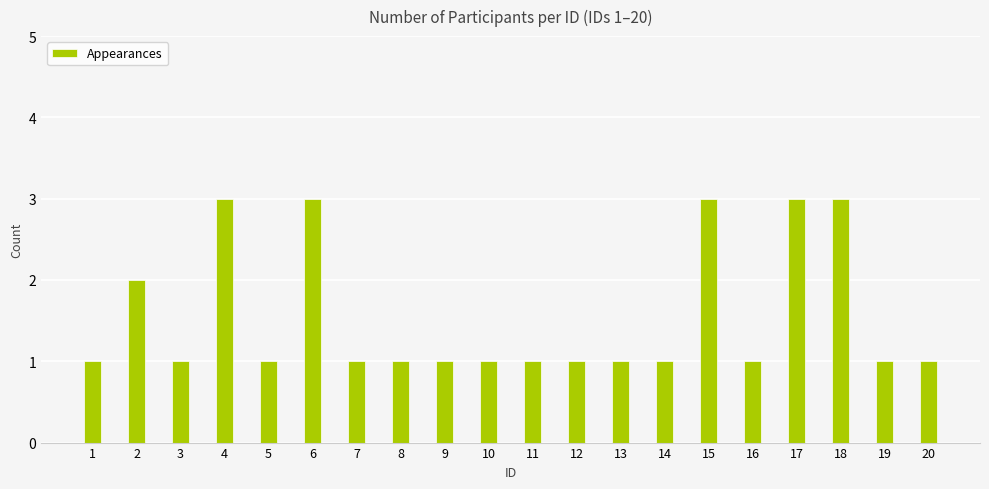

Count the number of data series in this chart.

1